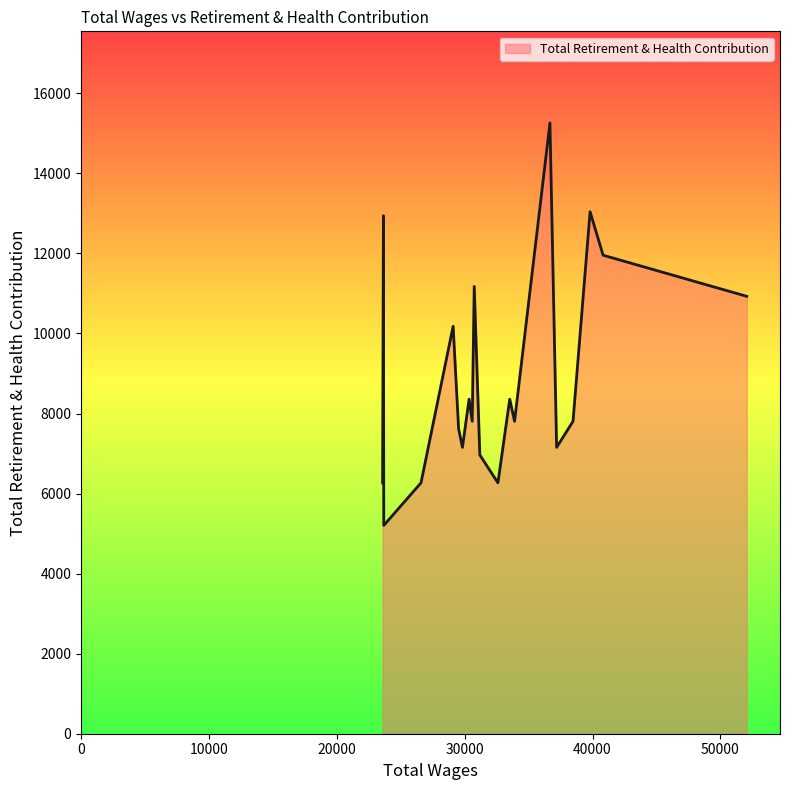

What is the smallest value displayed?

5203